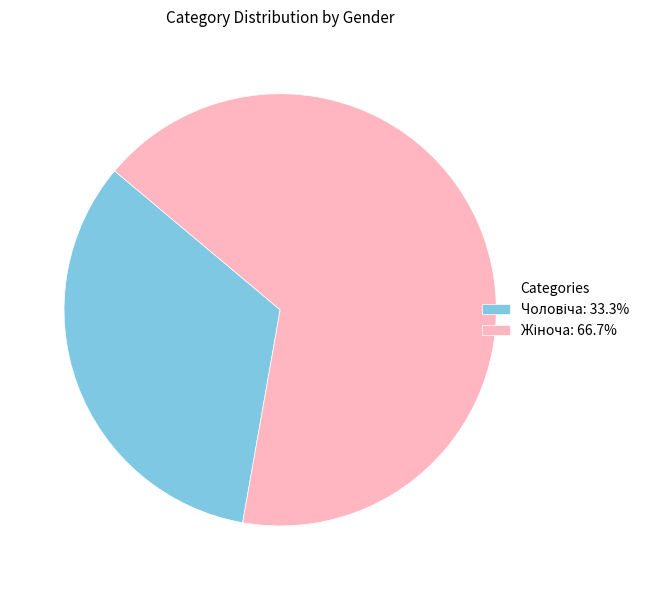

Does any single category account for the majority?

Yes